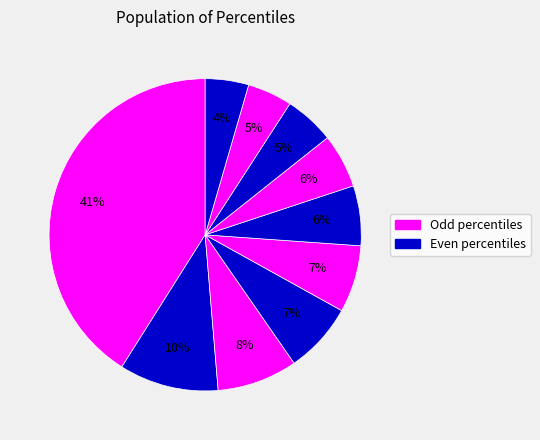

Count the number of slices in the pie.

10